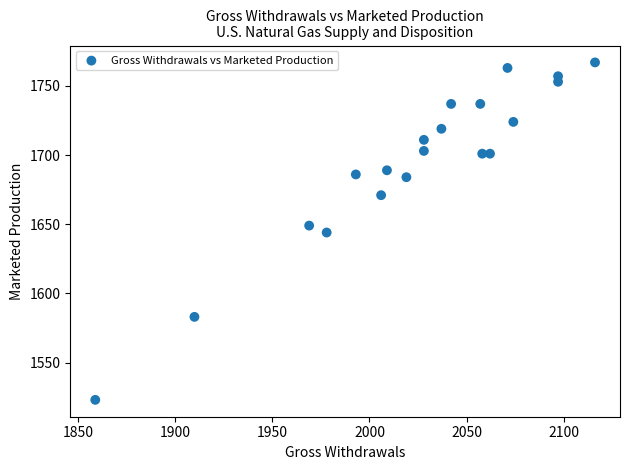

What is the range of X values (max minus min)?

257